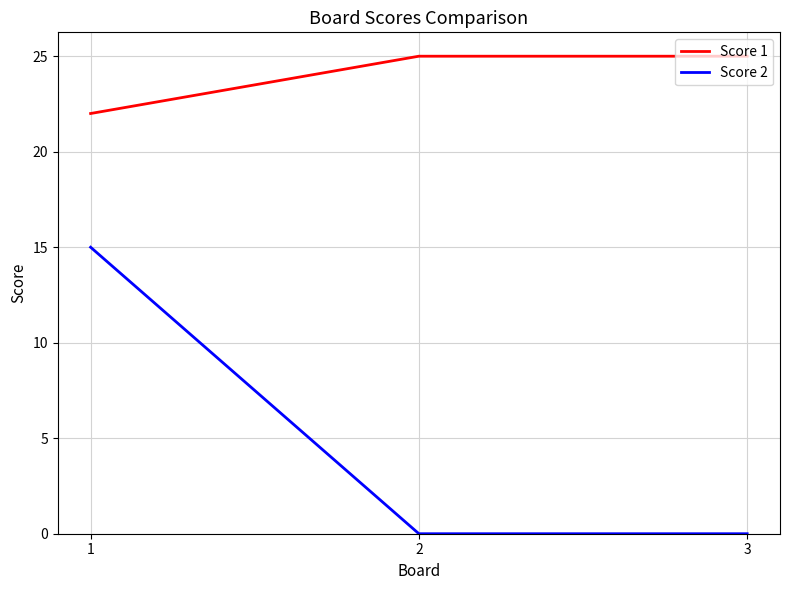

Count the number of categories in the chart.

3